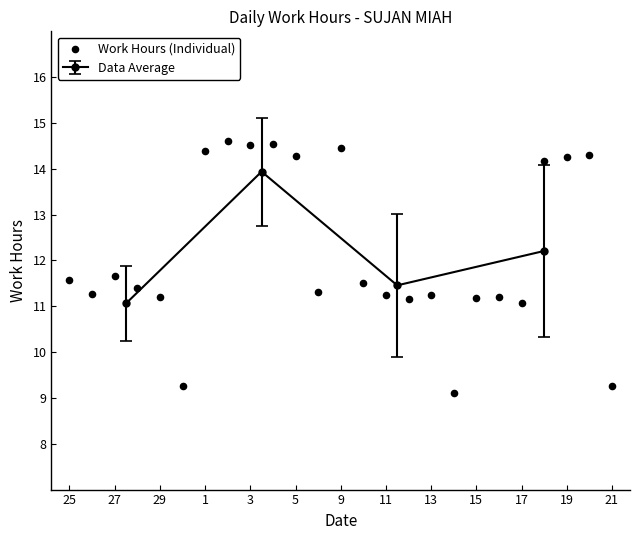

True or false: Data Average has more than 1 points higher than both neighbors.

False